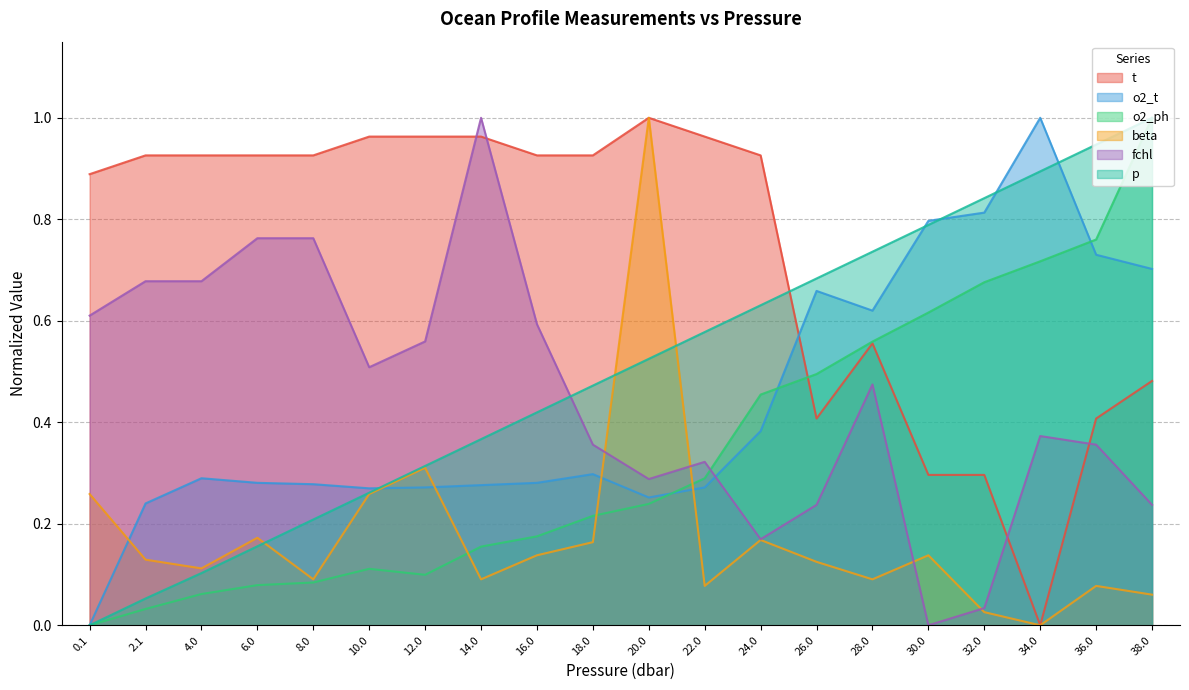

Reading left to right, transcribe all the data shown in this chart.

t: 0.9	0.9	0.9	0.9	0.9	1.0	1.0	1.0	0.9	0.9	1.0	1.0	0.9	0.4	0.6	0.3	0.3	0.0	0.4	0.5
o2_t: 0.0	0.2	0.3	0.3	0.3	0.3	0.3	0.3	0.3	0.3	0.3	0.3	0.4	0.7	0.6	0.8	0.8	1.0	0.7	0.7
o2_ph: 0.0	0.0	0.1	0.1	0.1	0.1	0.1	0.2	0.2	0.2	0.2	0.3	0.5	0.5	0.6	0.6	0.7	0.7	0.8	1.0
beta: 0.3	0.1	0.1	0.2	0.1	0.3	0.3	0.1	0.1	0.2	1.0	0.1	0.2	0.1	0.1	0.1	0.0	0.0	0.1	0.1
fchl: 0.6	0.7	0.7	0.8	0.8	0.5	0.6	1.0	0.6	0.4	0.3	0.3	0.2	0.2	0.5	0.0	0.0	0.4	0.4	0.2
p: 0.0	0.1	0.1	0.2	0.2	0.3	0.3	0.4	0.4	0.5	0.5	0.6	0.6	0.7	0.7	0.8	0.8	0.9	0.9	1.0